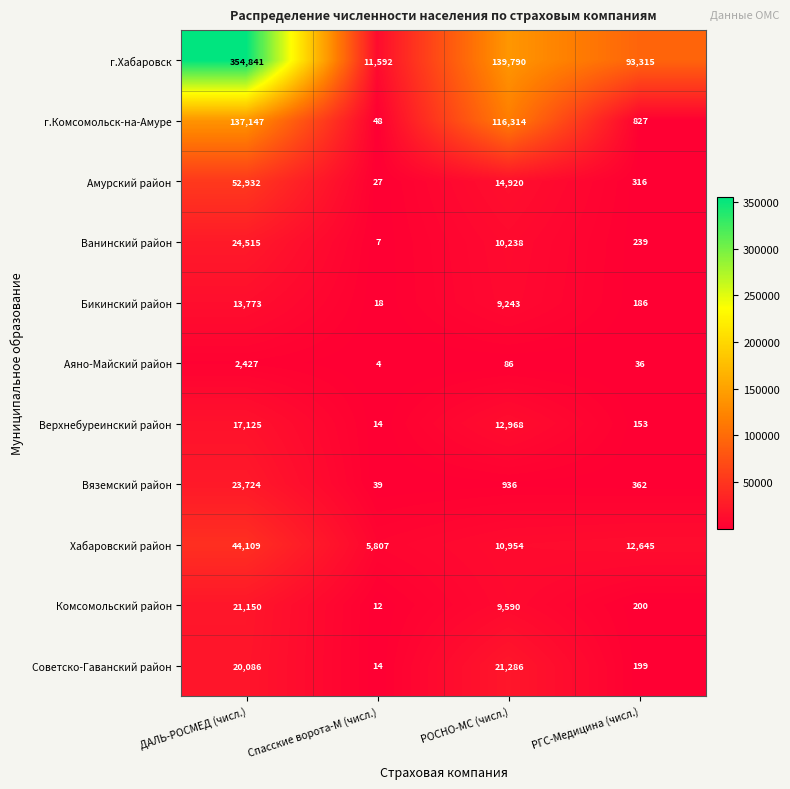

What is the lowest value of the Бикинский район series?

18